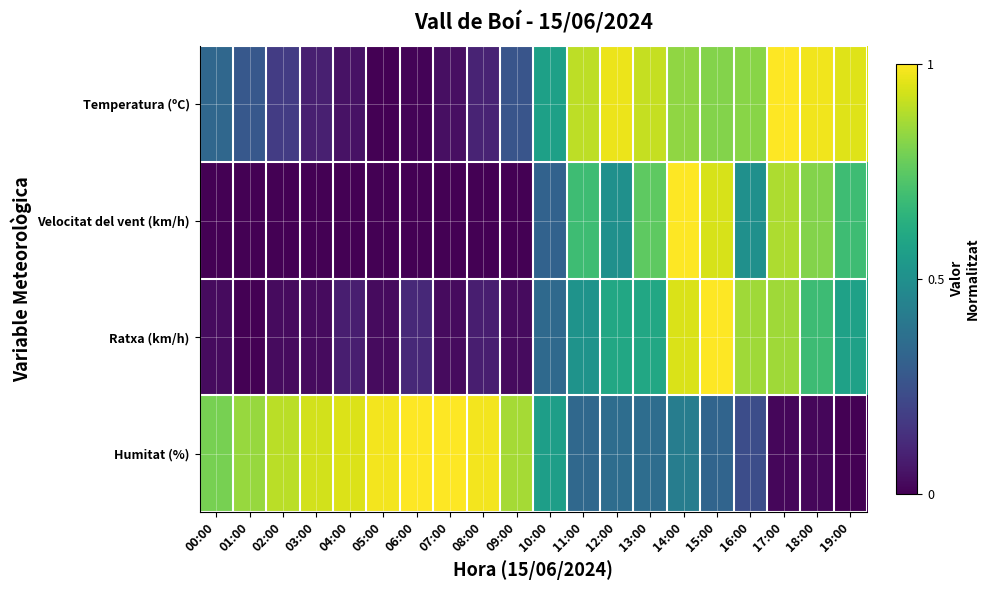

Between 05:00 and 17:00, which series saw the biggest shift?

Temperatura (ºC)